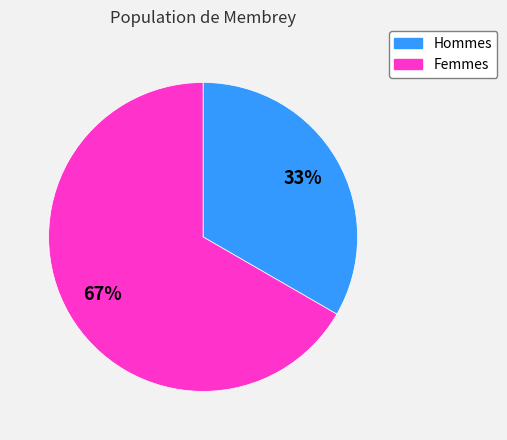

How many segments does this pie chart have?

2